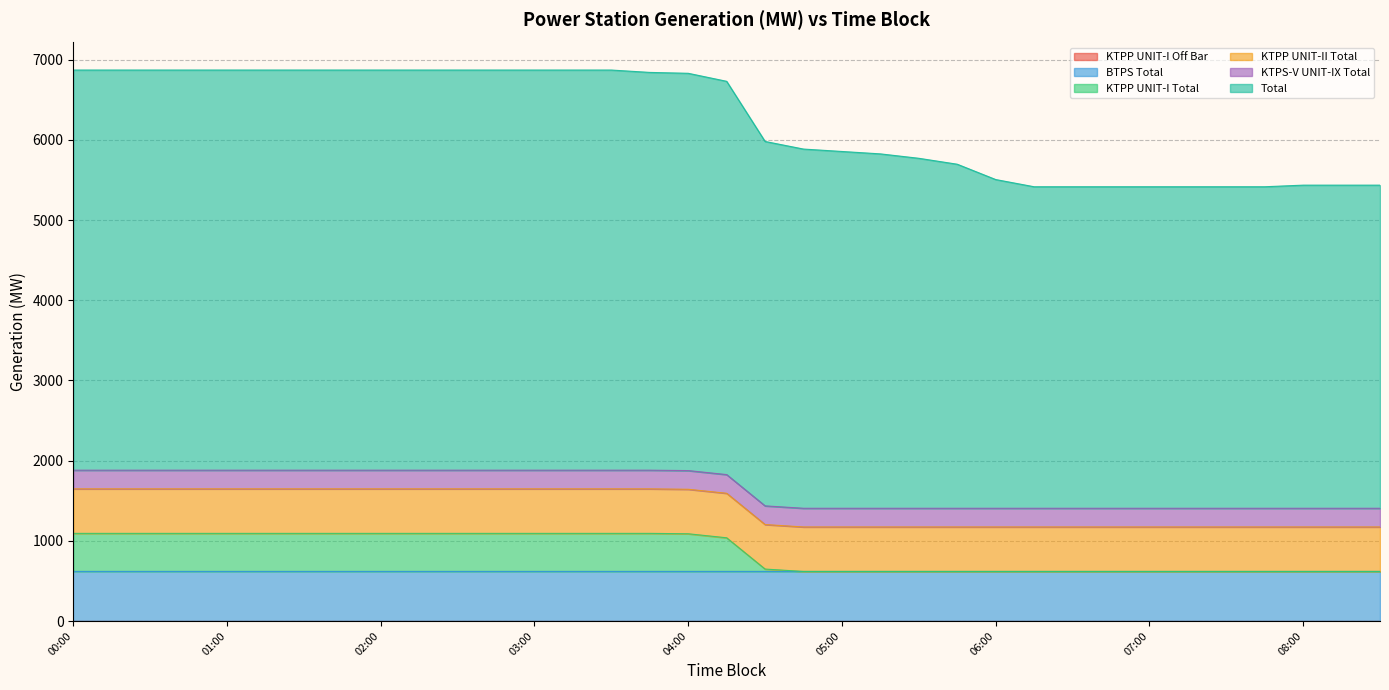

True or false: KTPS-V UNIT-IX Total and KTPP UNIT-I Off Bar intersect in this chart.

False